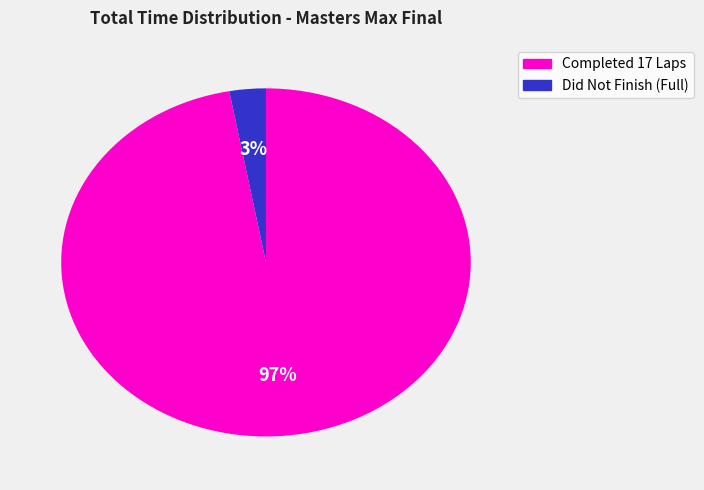

To the nearest percent, what is the average slice percentage?

50%